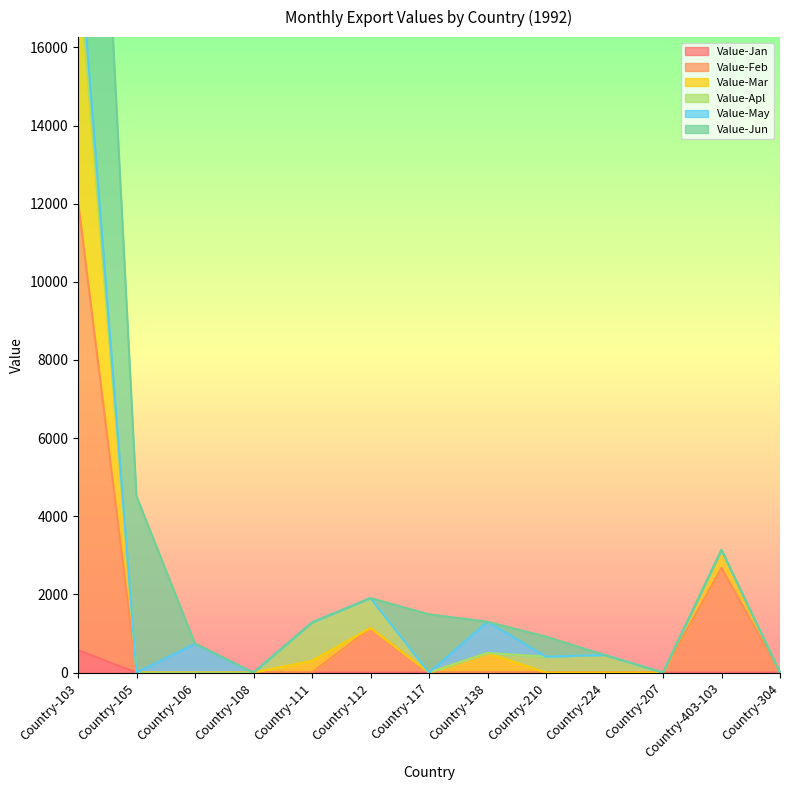

True or false: Value-Jan has more than 1 points higher than both neighbors.

False